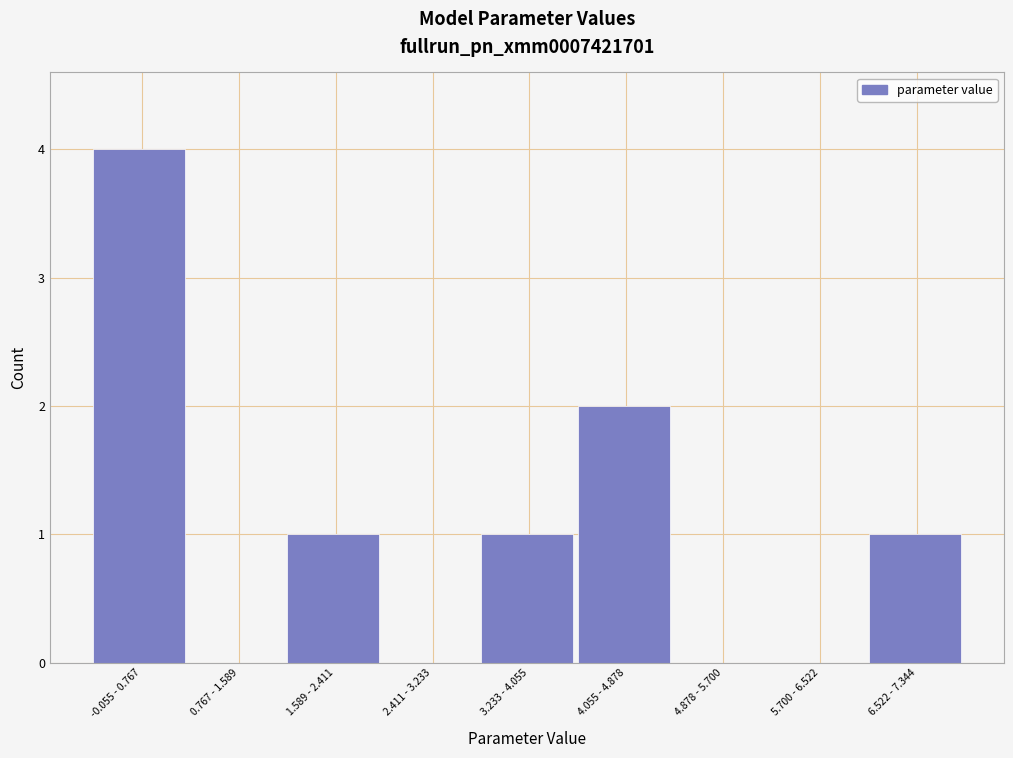

Reading left to right, list all the values displayed in this chart.

-0.055 - 0.767=4	0.767 - 1.589=0	1.589 - 2.411=1	2.411 - 3.233=0	3.233 - 4.055=1	4.055 - 4.878=2	4.878 - 5.700=0	5.700 - 6.522=0	6.522 - 7.344=1